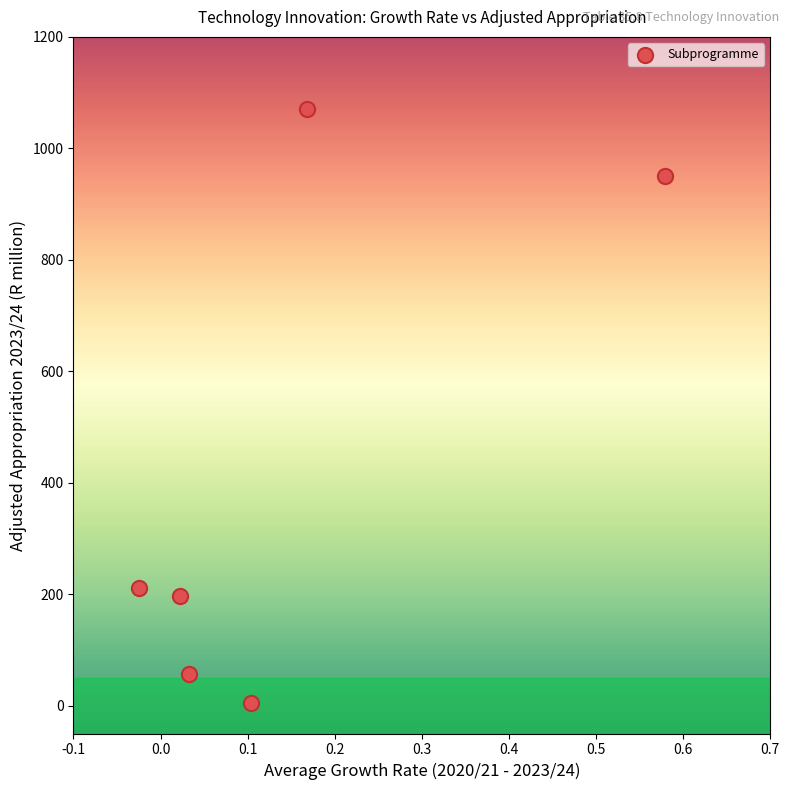

What Y value in the scatter plot is closest to 537?

210.7